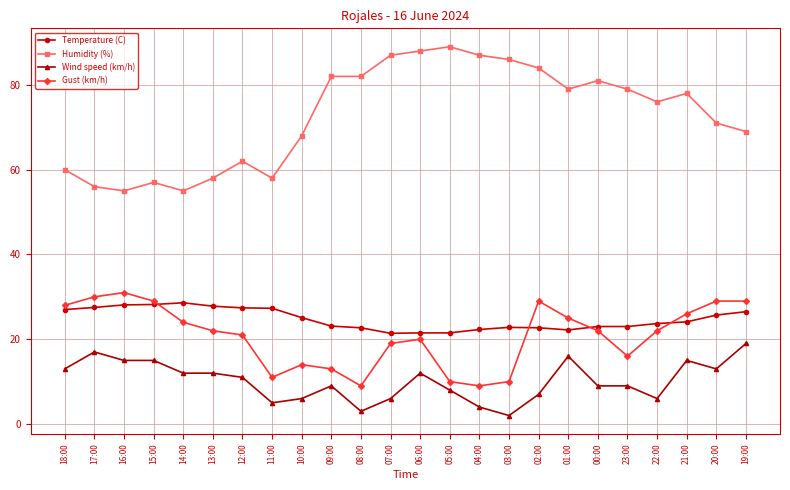

True or false: Wind speed (km/h) has more than 0 points higher than both neighbors.

True